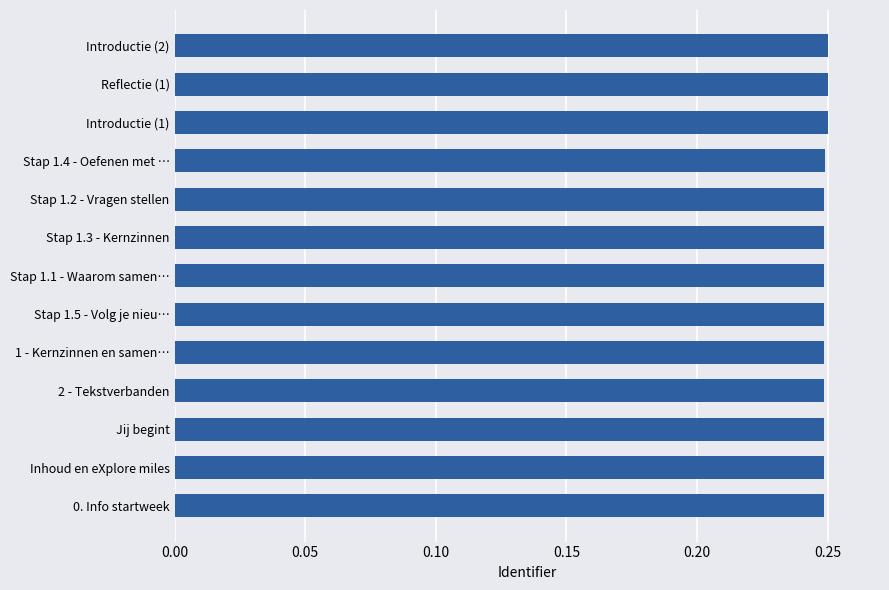

How many bars are there in total?

13